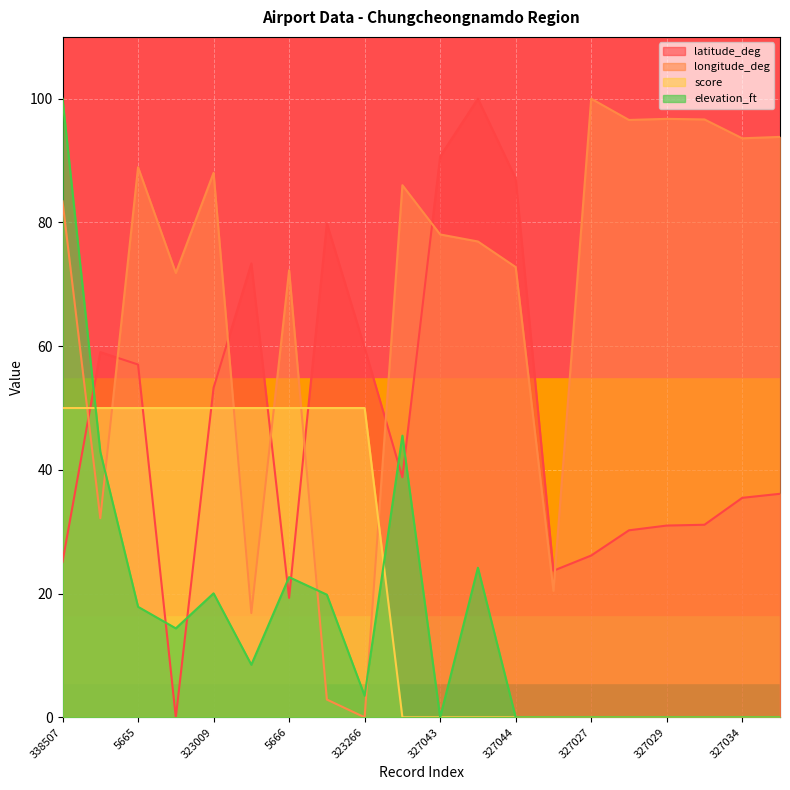

What is the total value across all series at 327034?

129.1